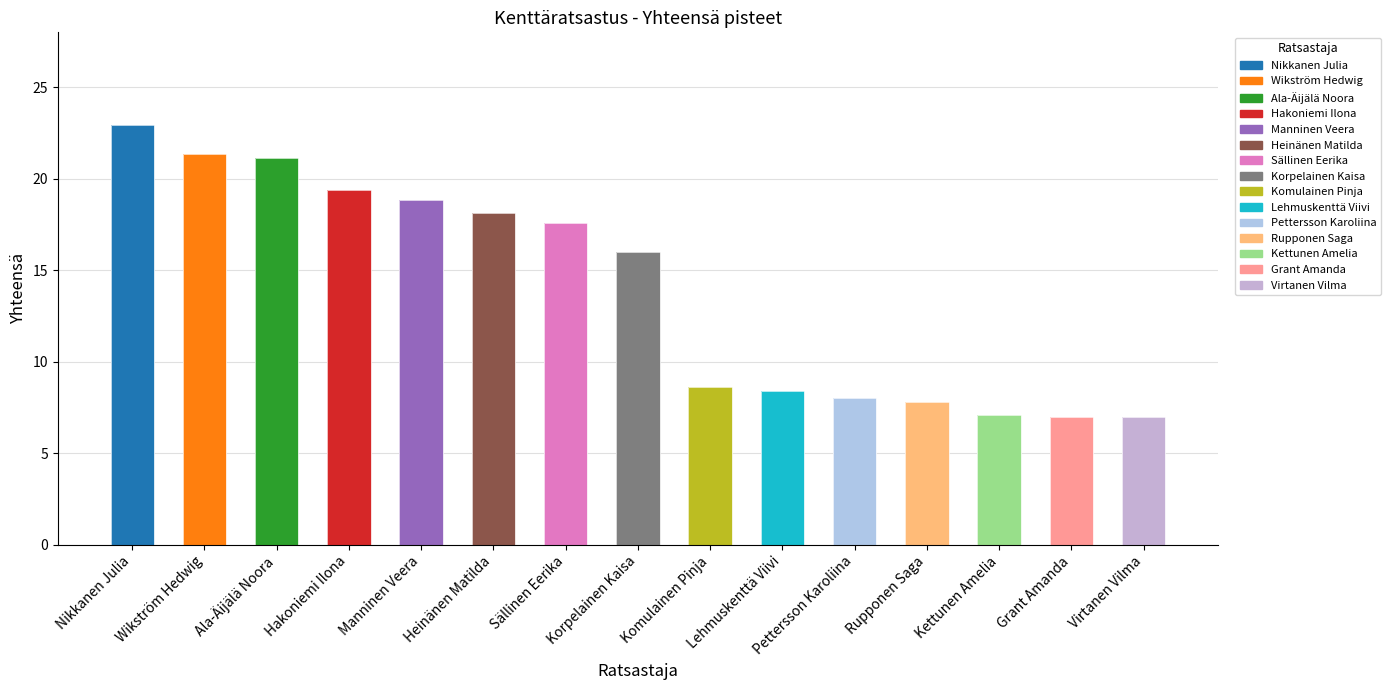

Between Ala-Äijälä Noora and Sällinen Eerika, which is larger?

Ala-Äijälä Noora